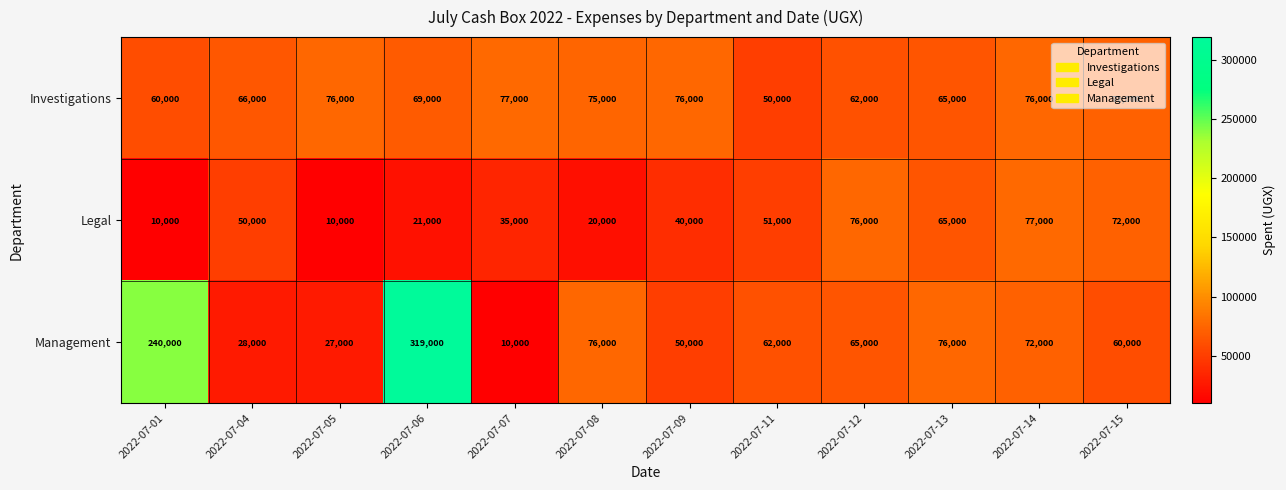

Which series has the widest spread of values?

Management